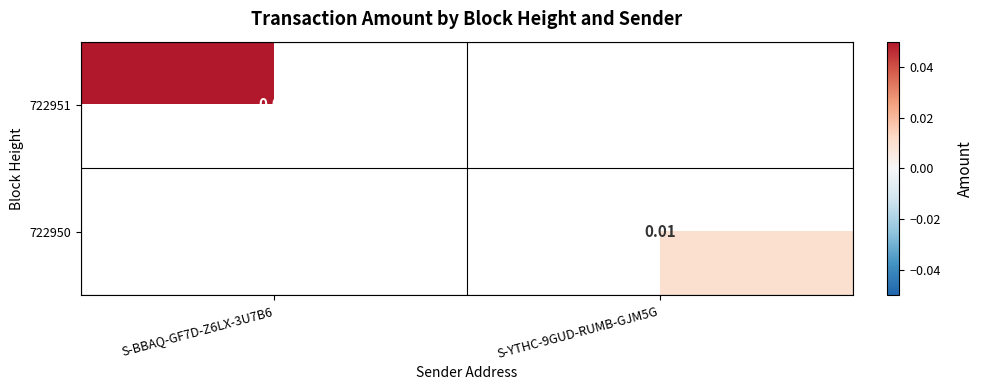

Where is 722951 nearest to the value 0?

S-BBAQ-GF7D-Z6LX-3U7B6